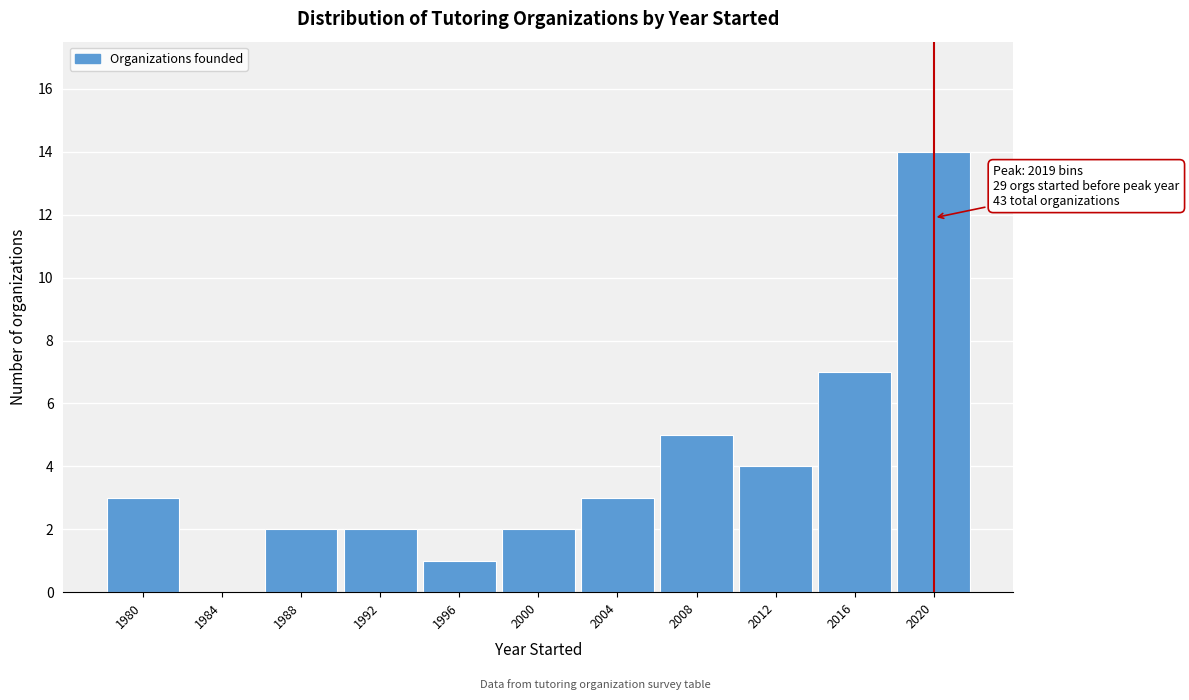

Reading right to left, what are all the values shown in this chart?

2020=14	2016=7	2012=4	2008=5	2004=3	2000=2	1996=1	1992=2	1988=2	1984=0	1980=3